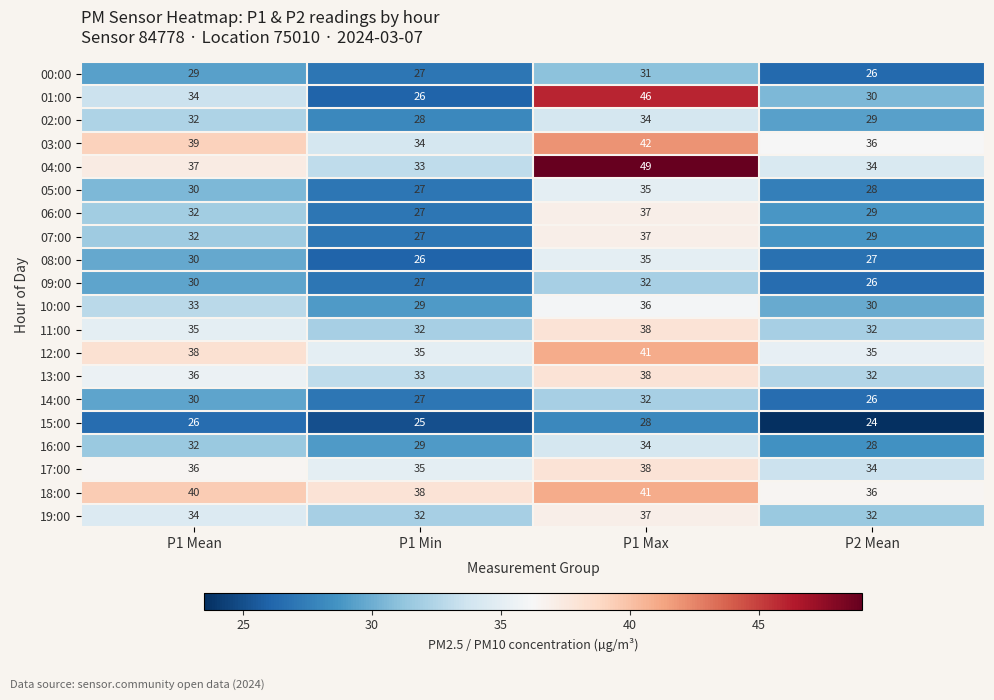

What is the total value across all series at P1 Mean?

665